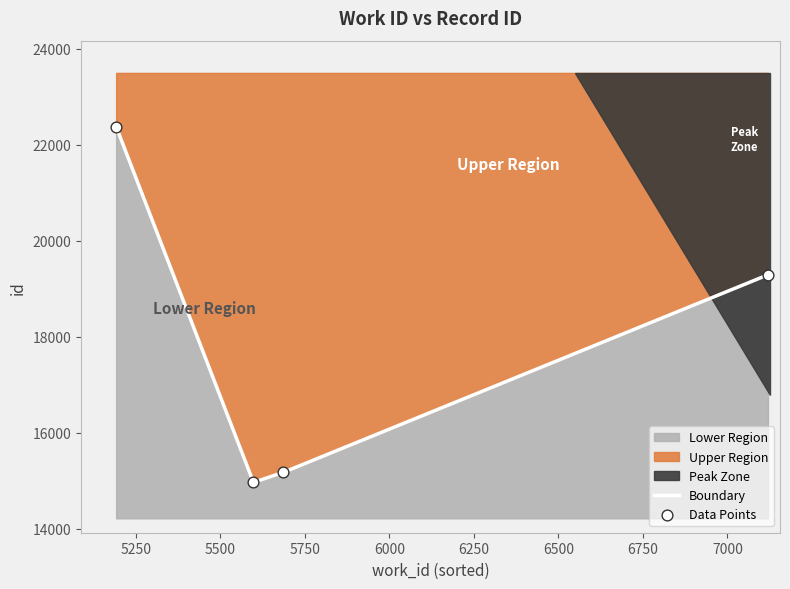

What is the ratio of the value at 5192 to the value at 7120?

1.2